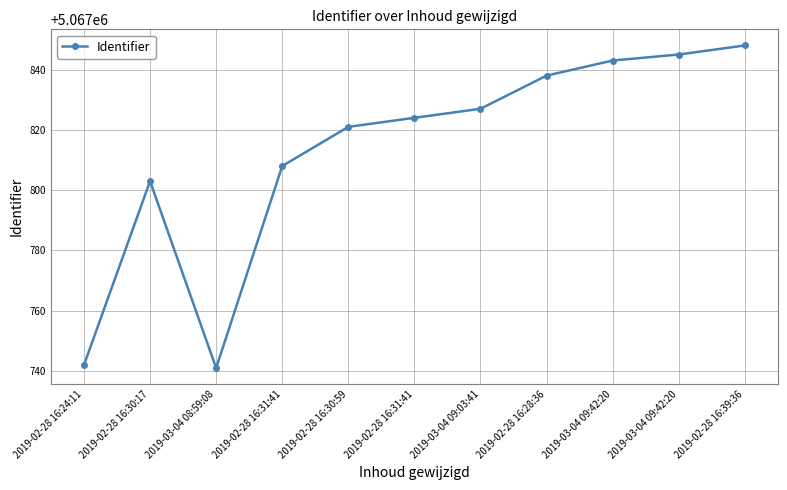

How many data points does each series have?

11